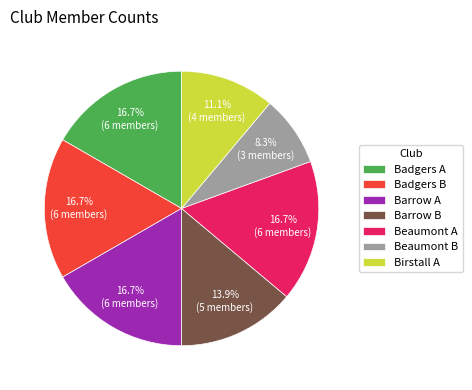

True or false: Barrow B accounts for 19% of the total.

False